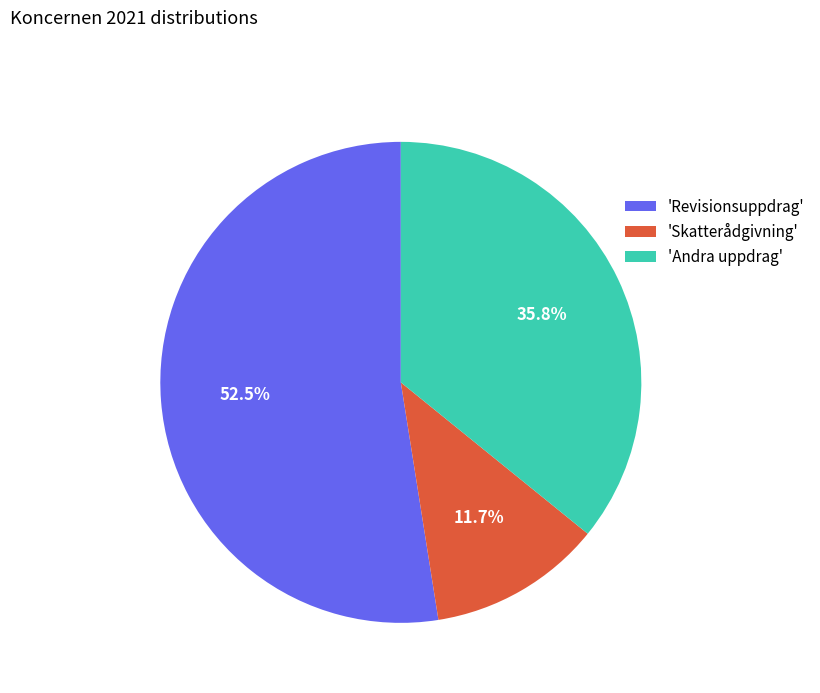

What percentage do 'Skatterådgivning' and 'Revisionsuppdrag' together represent?

64.2%